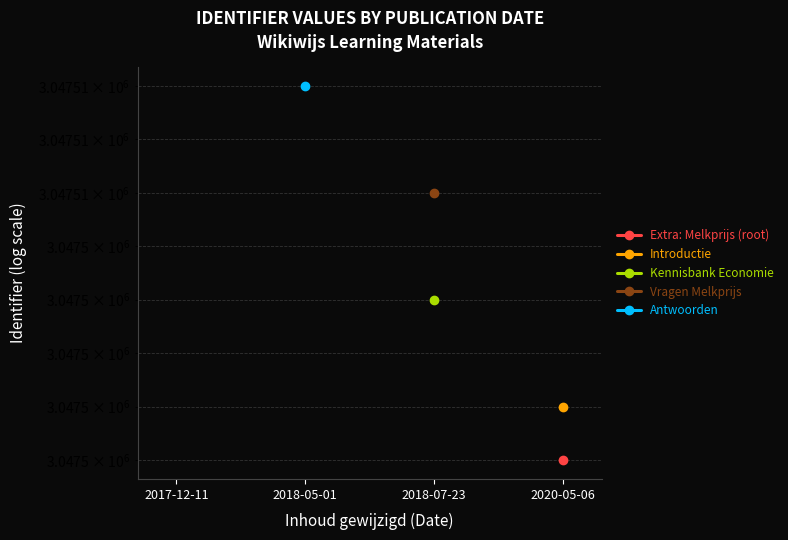

What position from the right is 2018-05-01?

3